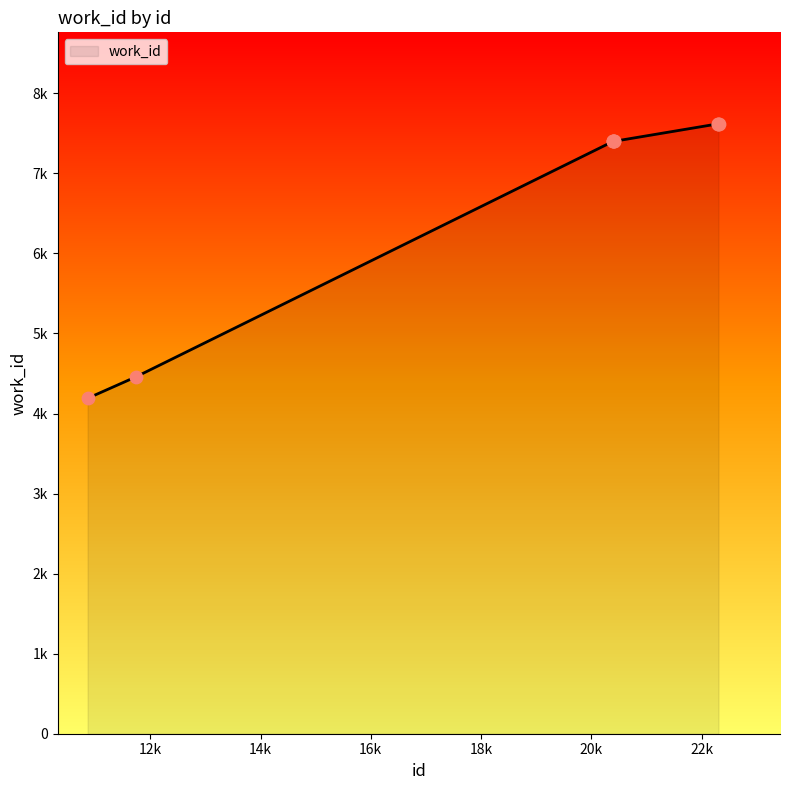

Does the chart have visible grid lines?

No